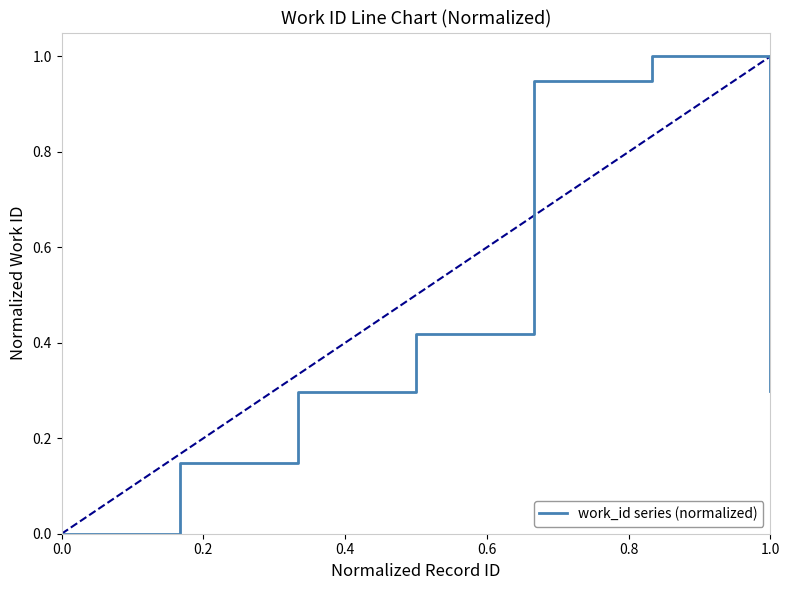

The work_id series (normalized) series shows 0.5 at 1.0. True or false?

False